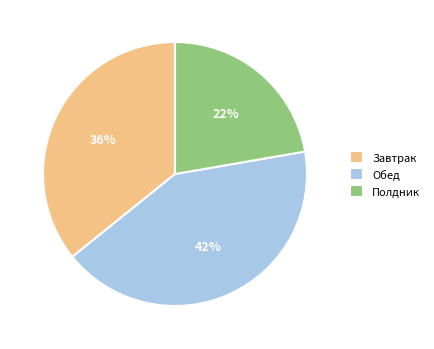

Do Полдник and Завтрак together represent more than half of the pie?

Yes